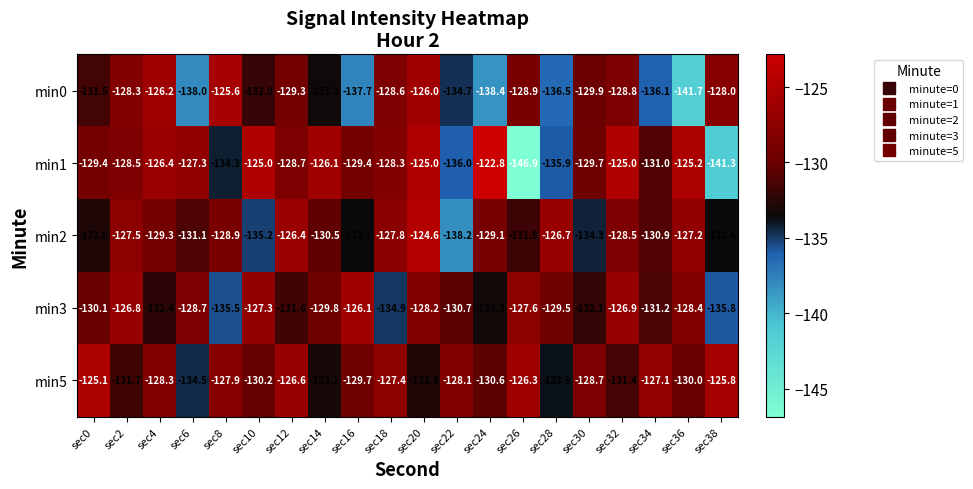

True or false: min0 has a value of -229.9 at sec26.

False